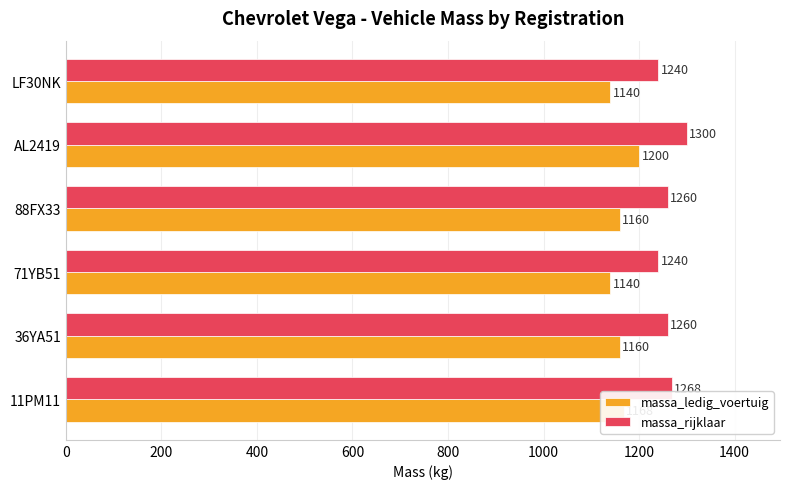

What are all the series names shown in the legend?

massa_ledig_voertuig, massa_rijklaar